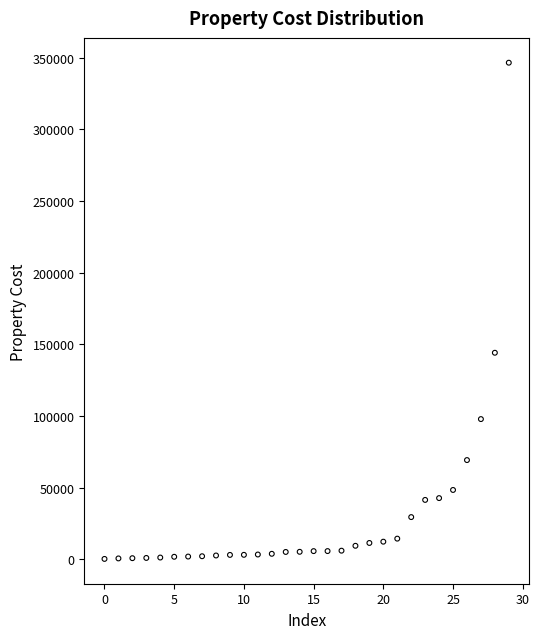

What Y value in the scatter plot is closest to 173379?

144102